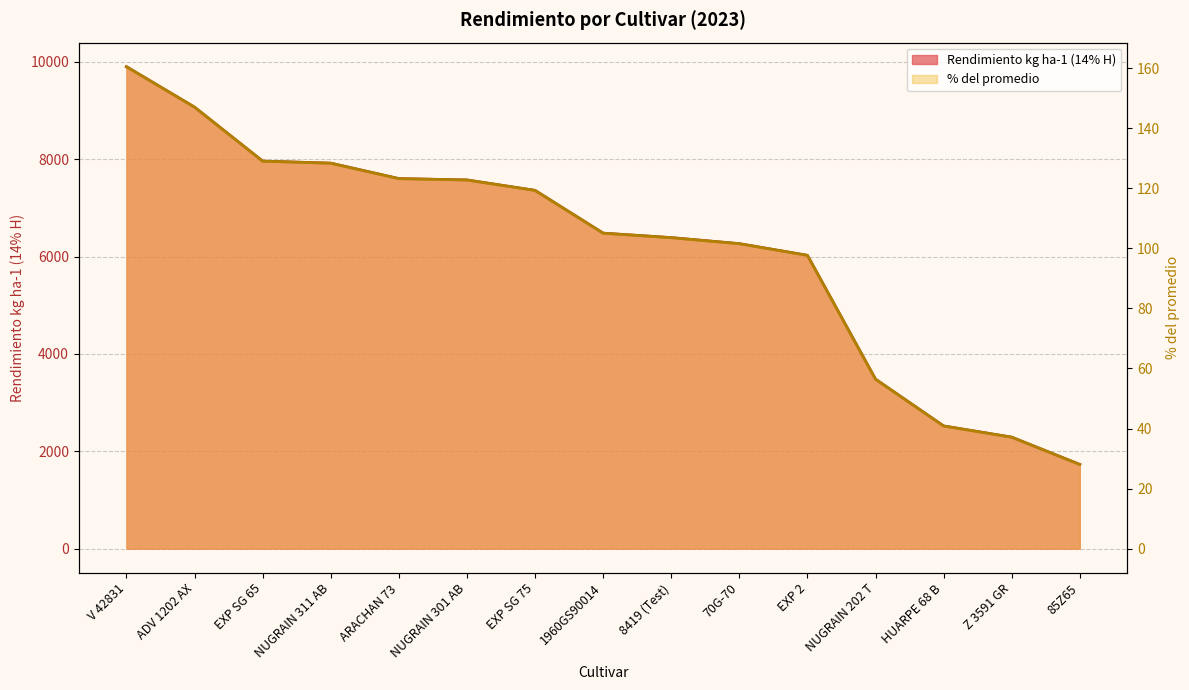

Which has a higher value, EXP SG 75 or 8419 (Test)?

EXP SG 75